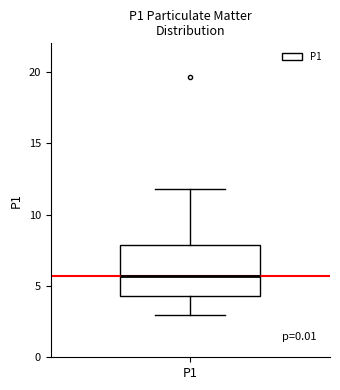

Transcribe this box plot: give where the median line is, the range the box spans, and where the two whiskers end, as read against the y-axis. The values are not printed on the chart, so give them approximately, as read against the axis.

median 5.5, box 4.5 to 8.0, whiskers 3.0 to 12.0